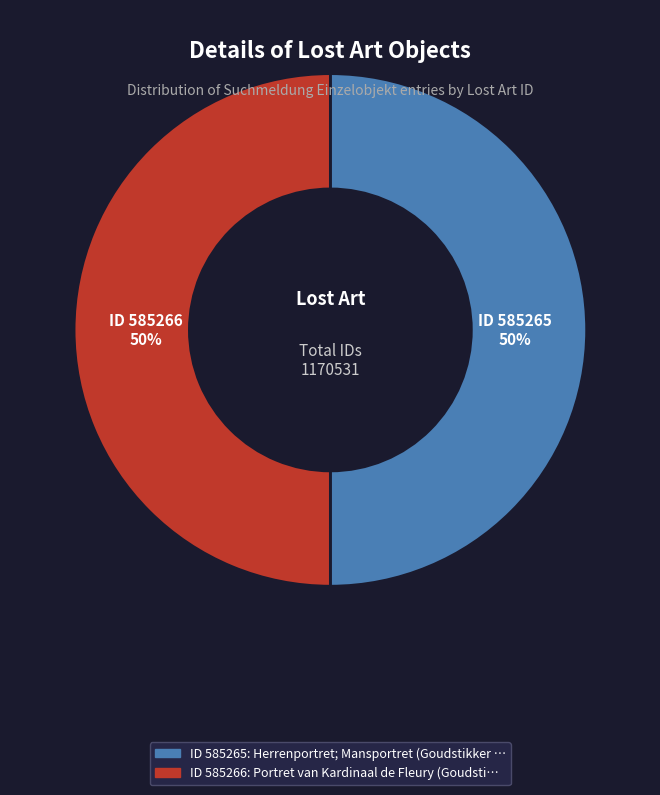

To the nearest percent, what is the average slice percentage?

50%